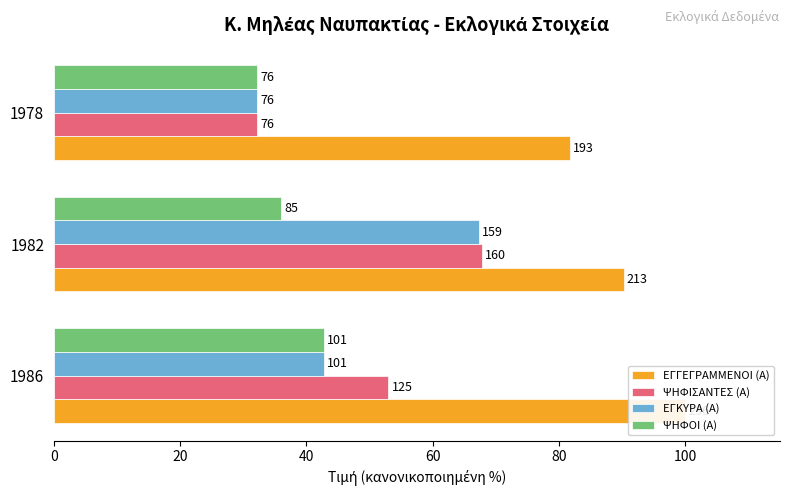

How many series are shown in this chart?

4